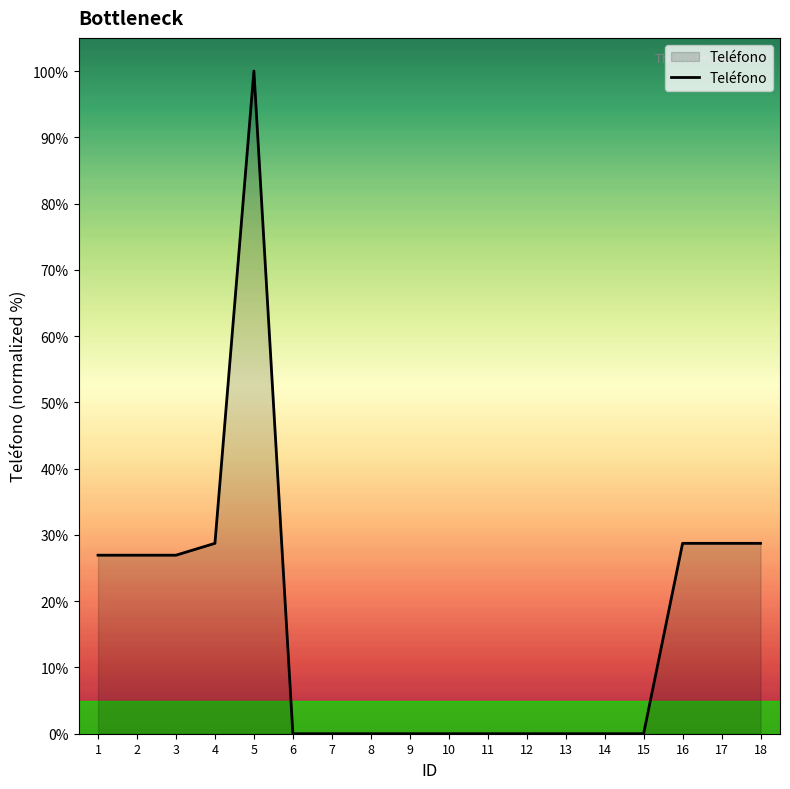

Which label corresponds to the largest value in the chart?

5